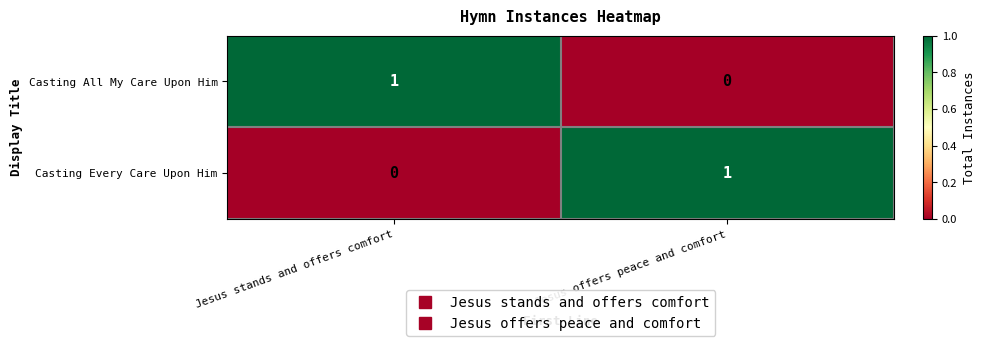

Count the number of categories in the chart.

2